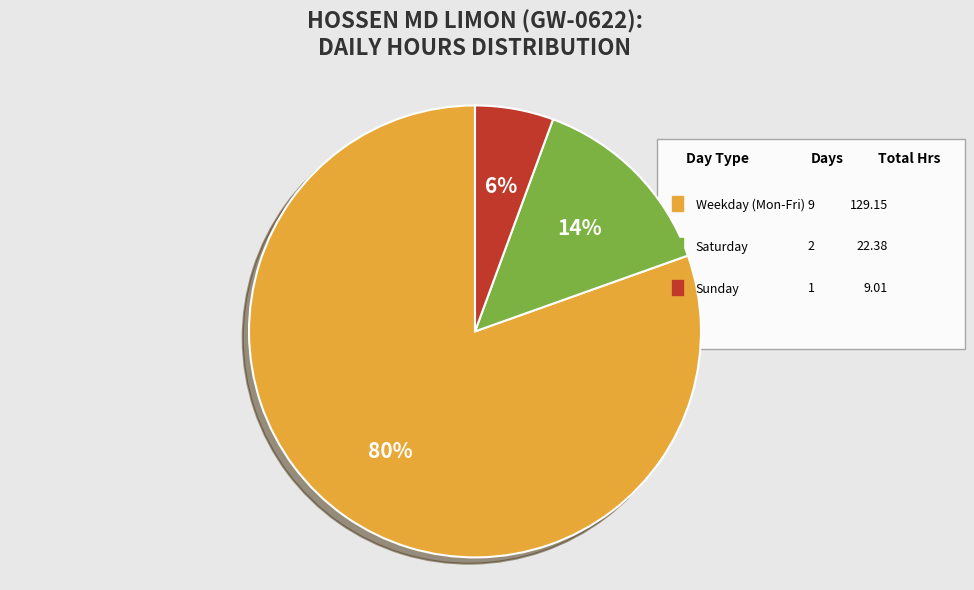

Is there a majority slice in this chart?

Yes